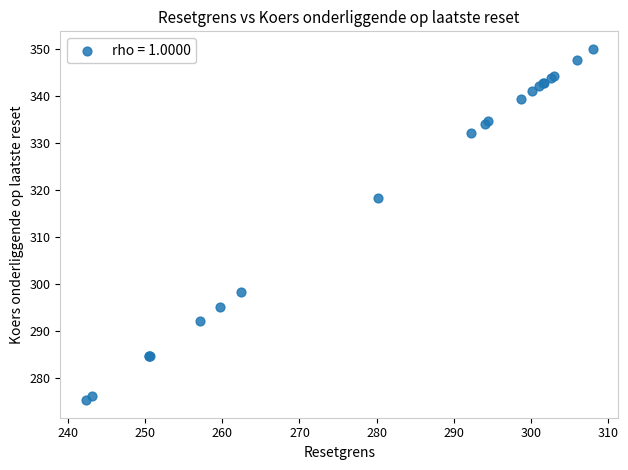

What Y value in the scatter plot is closest to 312?

318.4